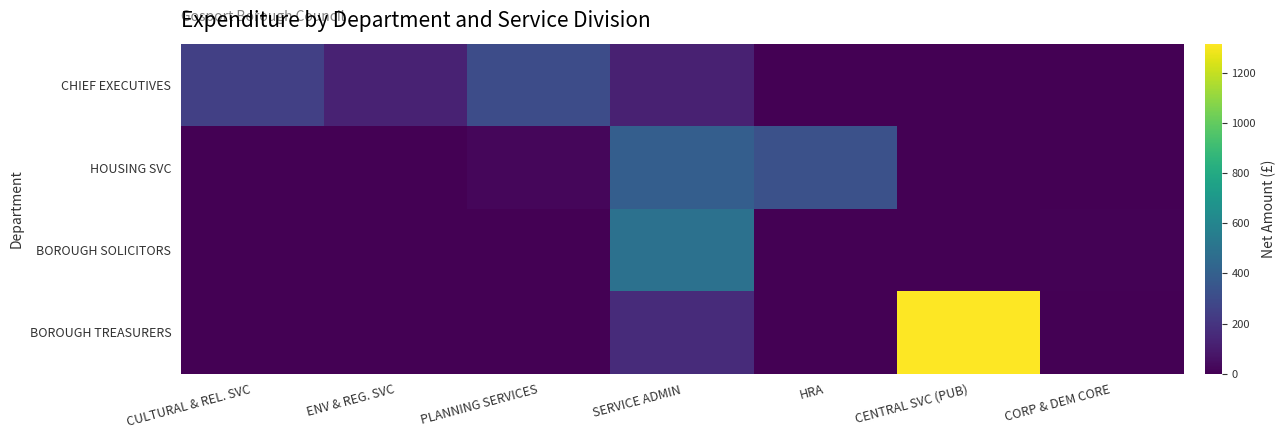

List the series in order of their peak value, highest first.

BOROUGH TREASURERS, BOROUGH SOLICITORS, HOUSING SVC, CHIEF EXECUTIVES